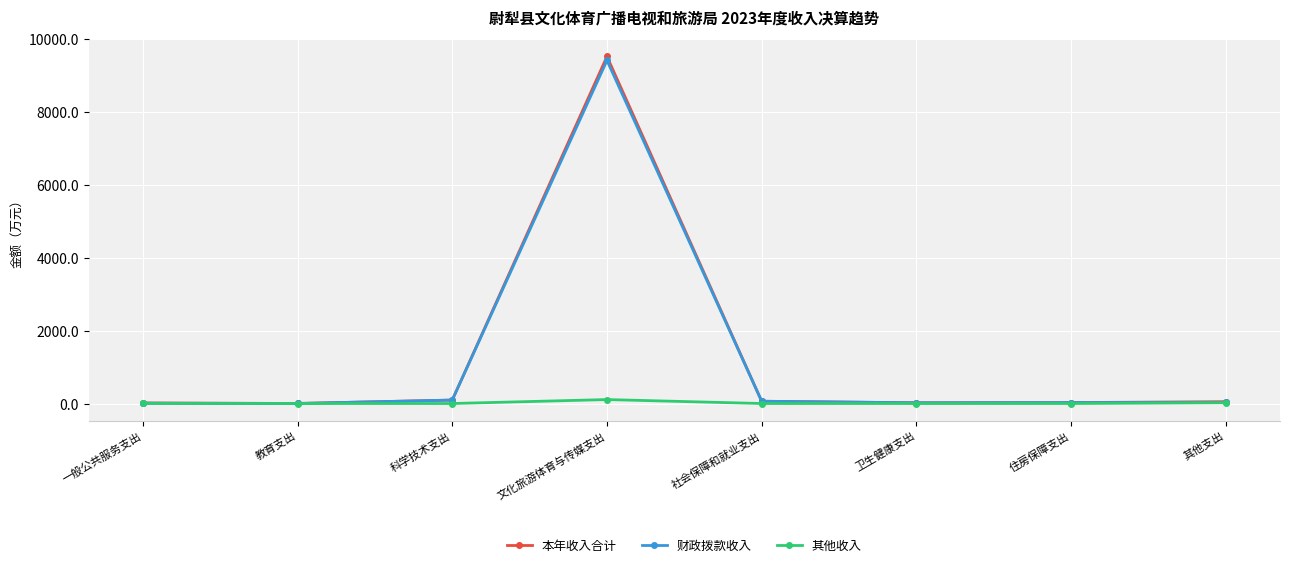

Which series has the widest spread of values?

本年收入合计